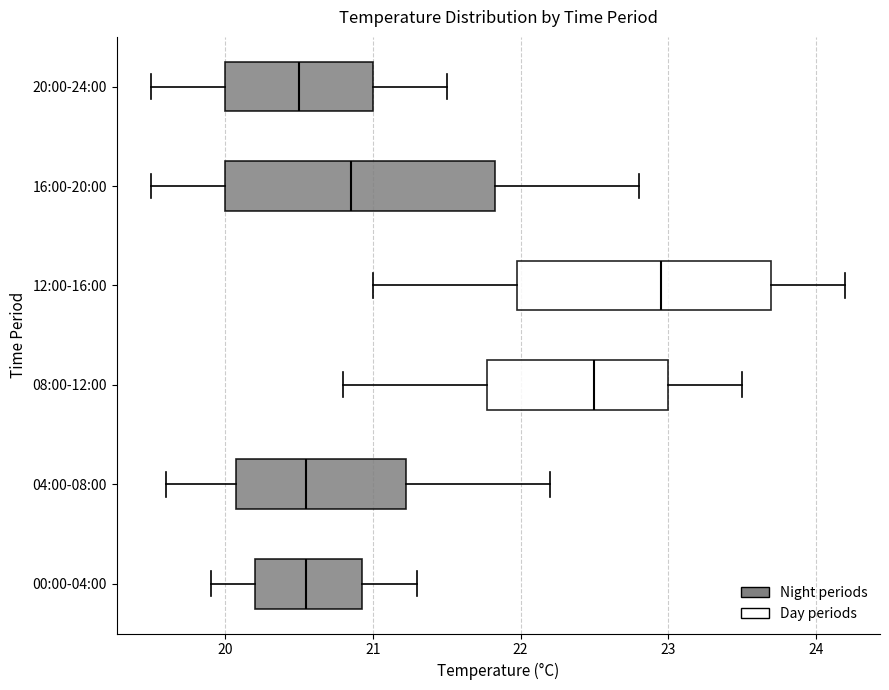

Which box is the widest, from its left edge to its right edge?

16:00-20:00